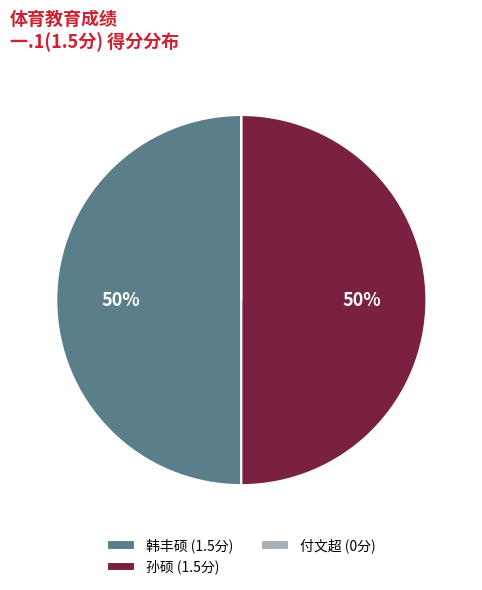

Is it true that 孙硕 (1.5分) is 56% of the pie?

False